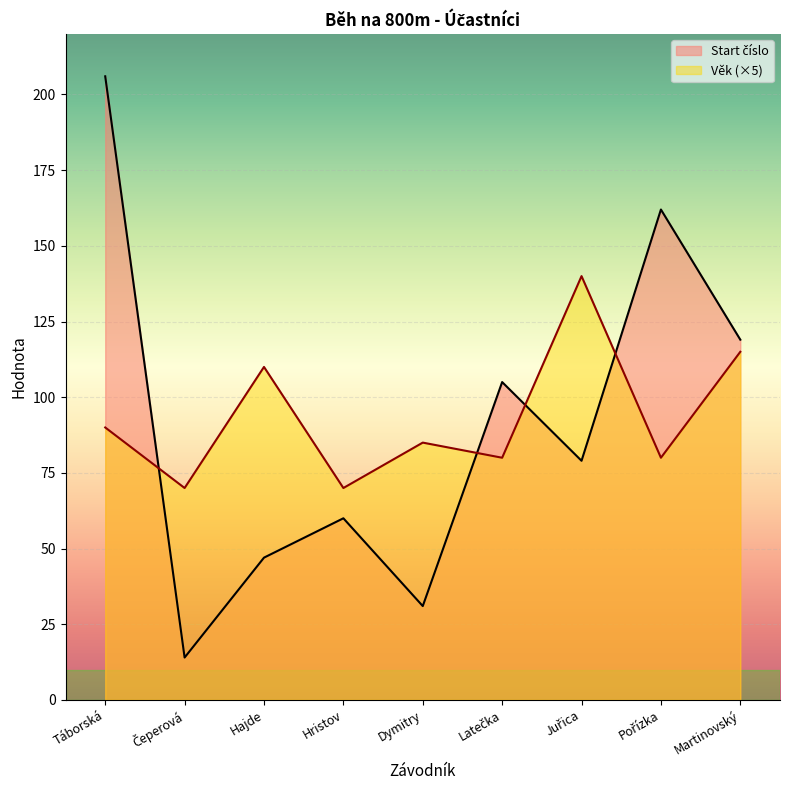

The value of Věk at Latečka is 80. True or false?

True